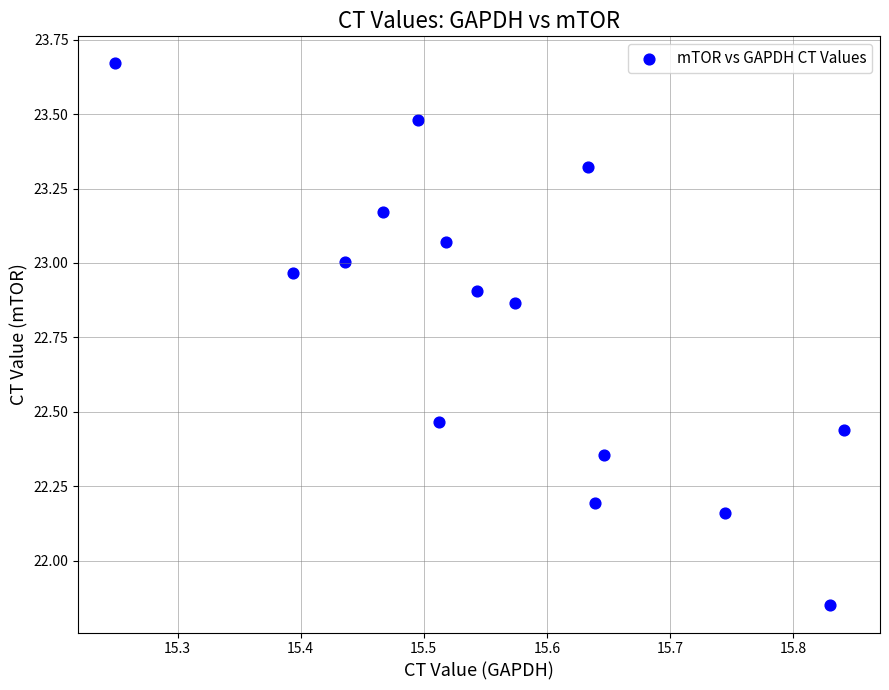

What is the range of X values (max minus min)?

0.6